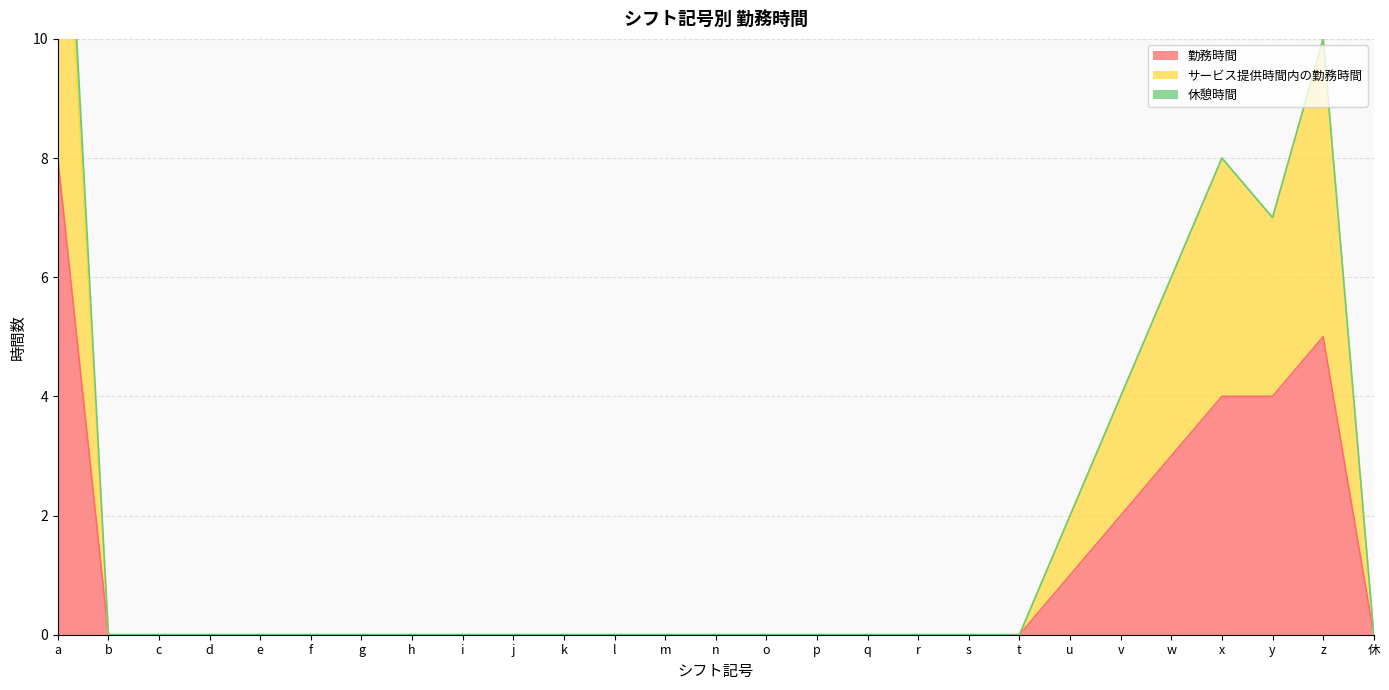

Which category has the highest value across all series?

a